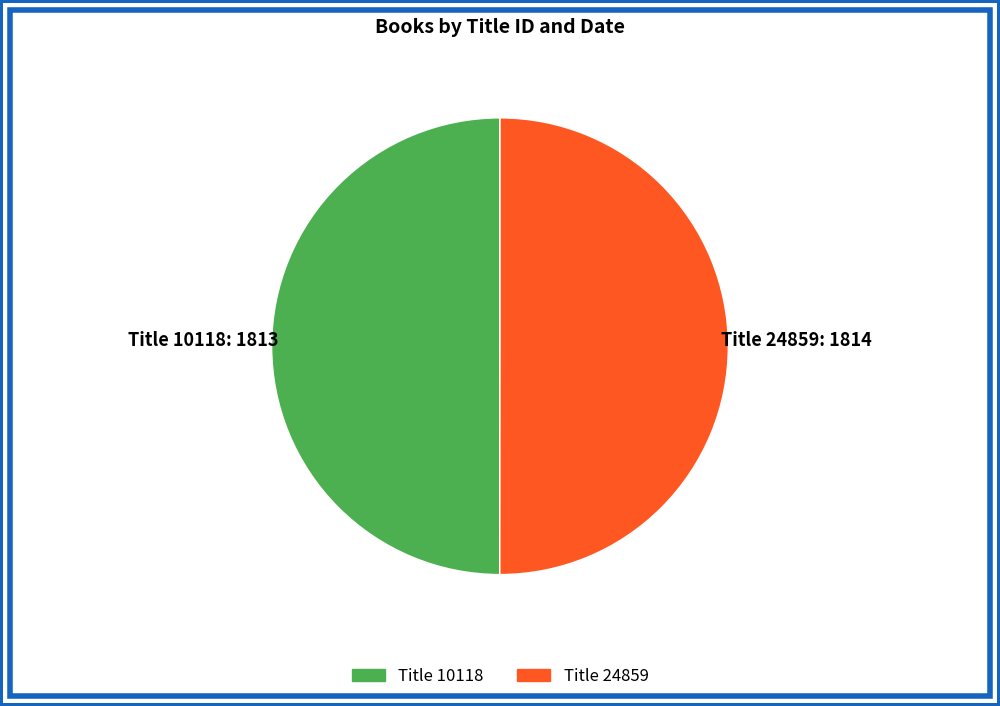

Count the number of slices in the pie.

2